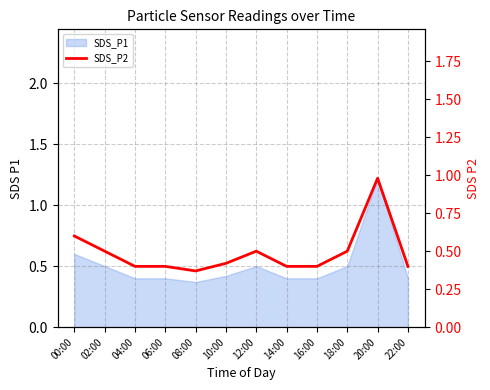

At which category does the chart reach its minimum across all series?

08:00